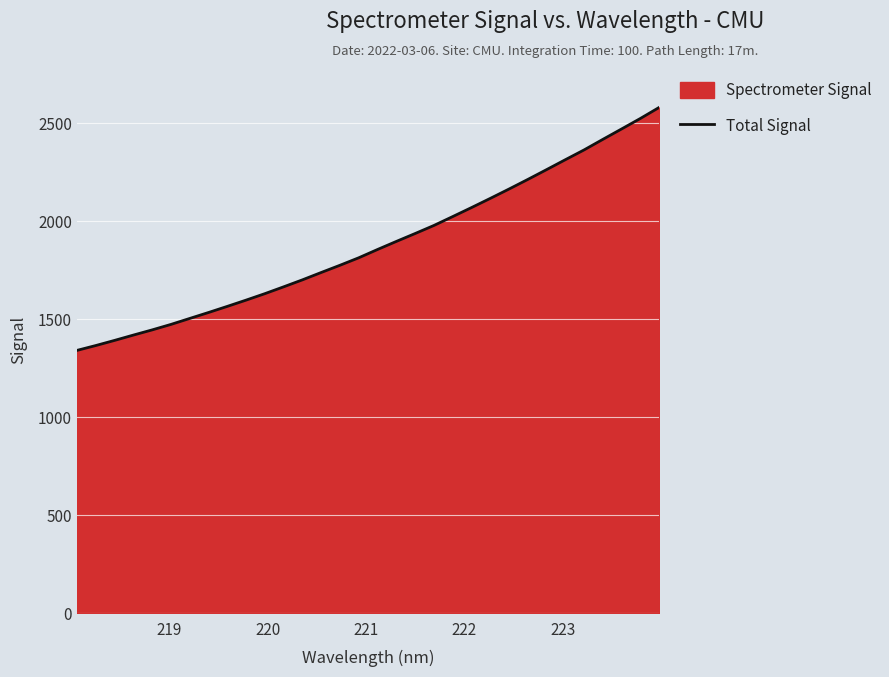

What is the difference between the maximum and minimum values?

1239.1